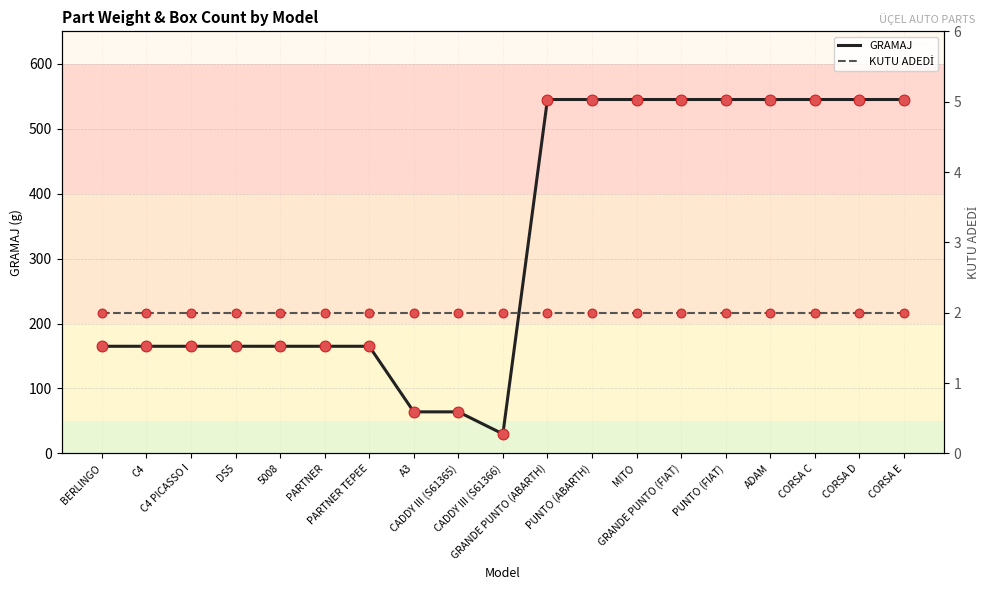

Which series contains the highest Y value?

GRAMAJ